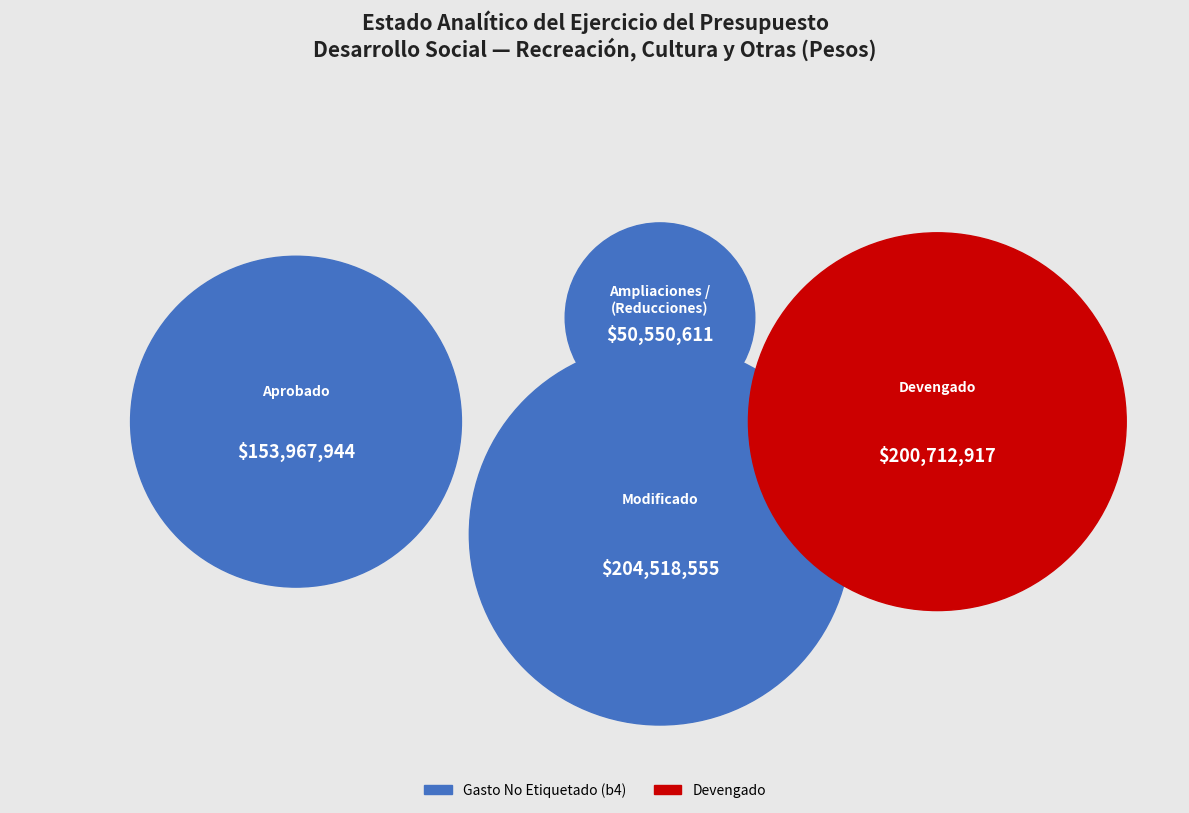

Is there a majority slice in this chart?

No